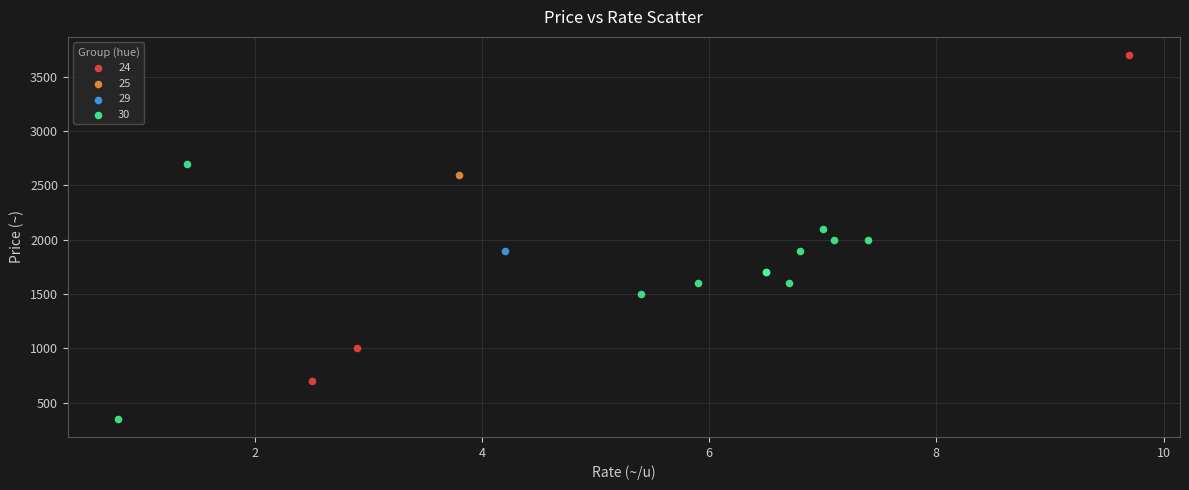

Which series contains the lowest Y value?

30